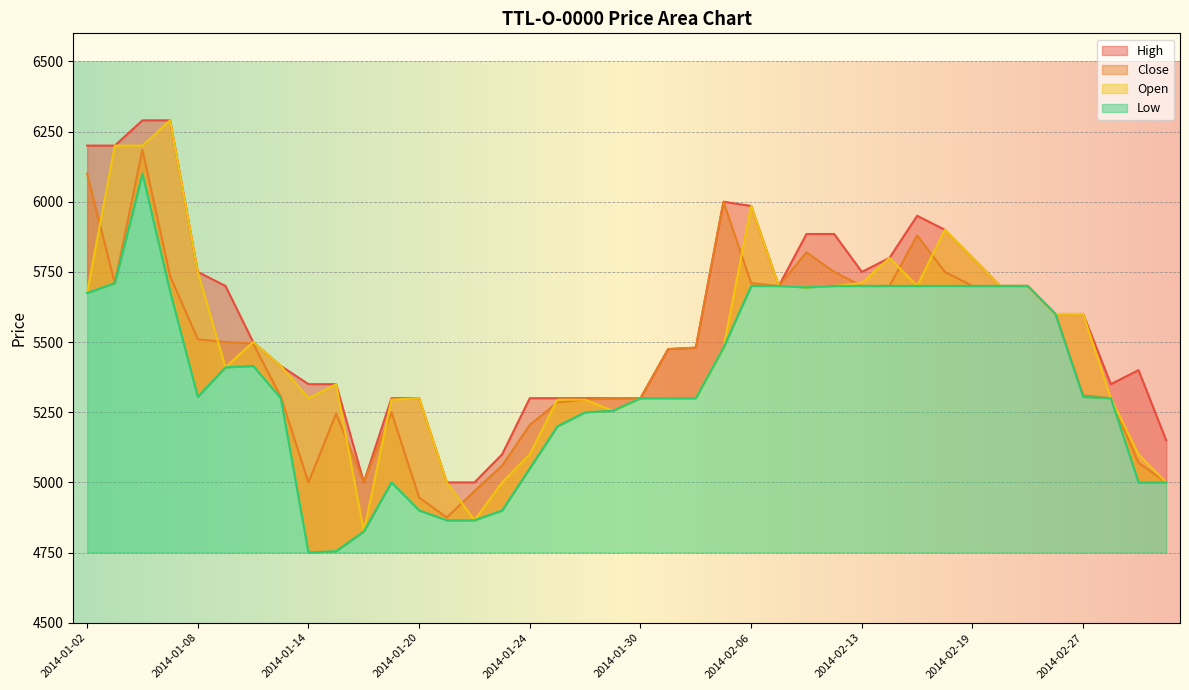

Which series has the largest total across all categories?

High